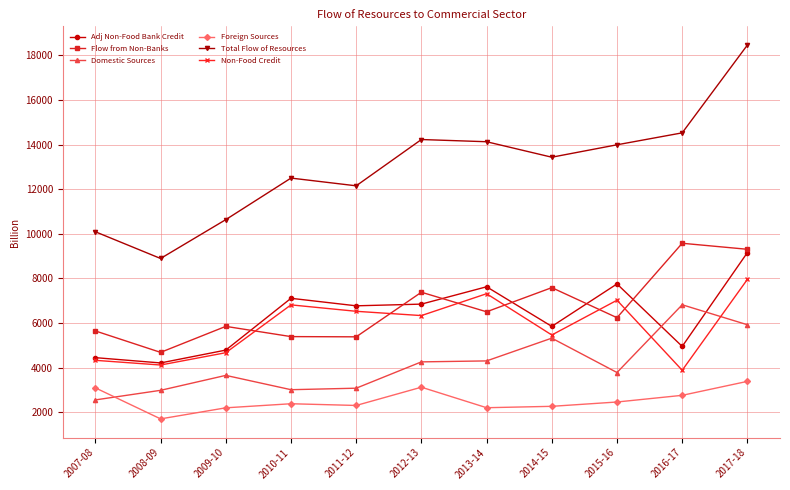

What position from the left is 2017-18?

11